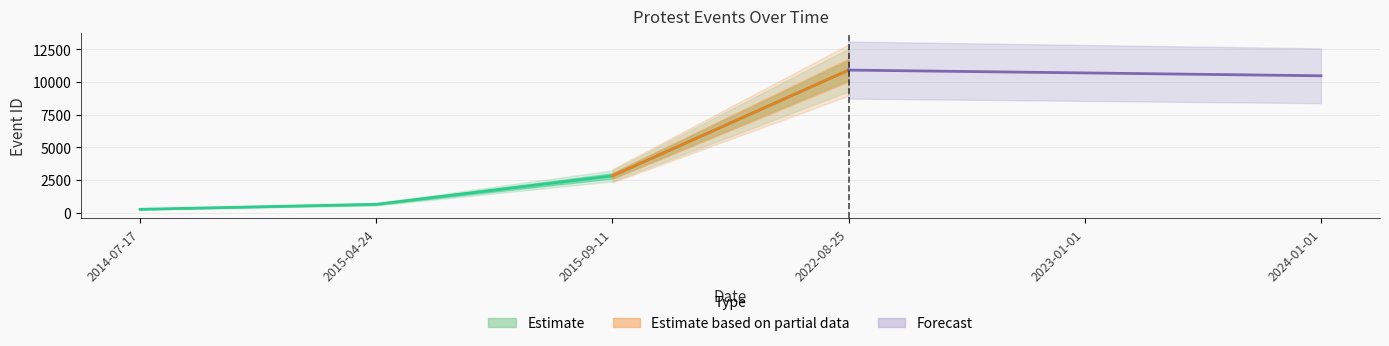

Which category has the highest value across all series?

2022-08-25